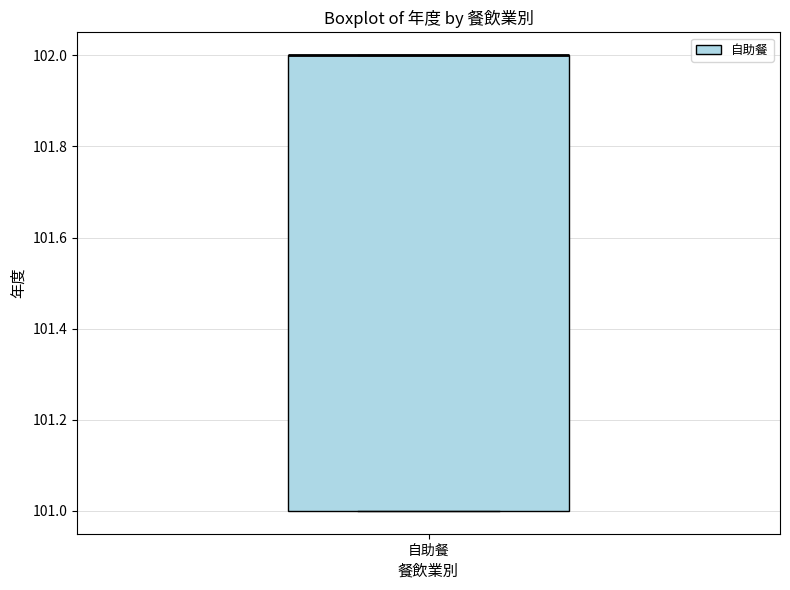

Read this box plot against the y-axis: the position of the median line, the range covered by the box, and the ends of both whiskers. The values are not printed on the chart, so give them approximately, as read against the axis.

median 102 (drawn on the box's upper edge), box 101 to 102, whiskers 101 to 102